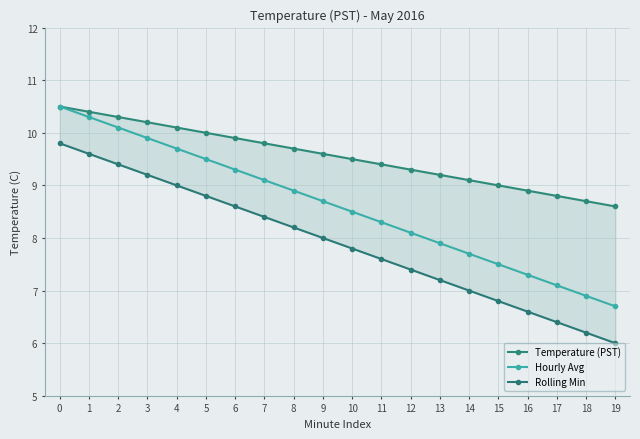

True or false: Temperature (PST) and Rolling Min cross at least once.

False